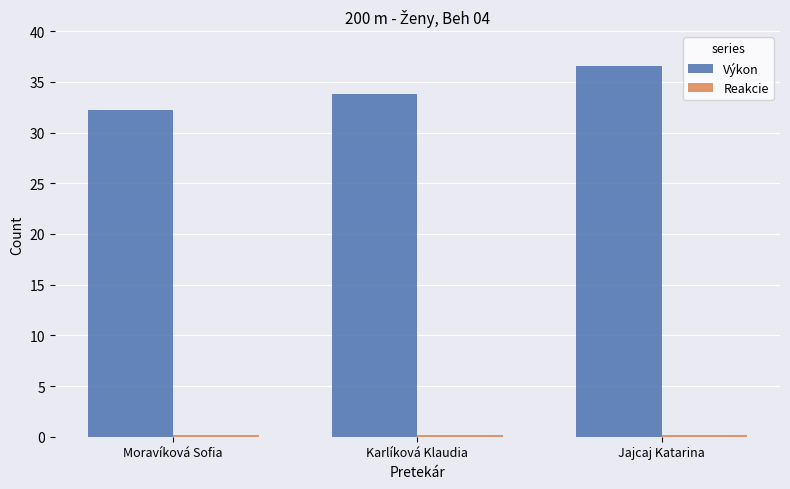

What is the label of the 1st bar from the right?

Jajcaj Katarina